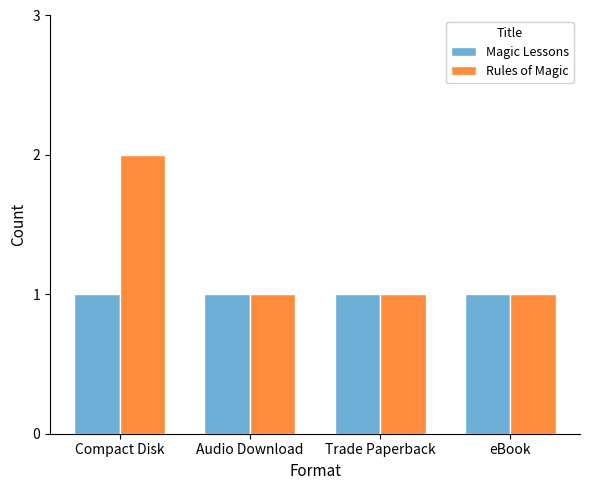

Reading left to right, what are all the values shown in this chart?

Magic Lessons: 1	1	1	1
Rules of Magic: 2	1	1	1